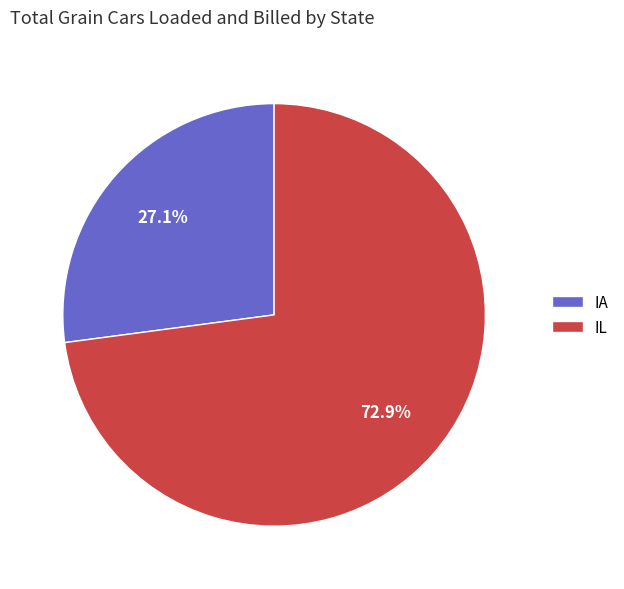

Approximately how many times larger is the value at IL compared to IA?

2.7